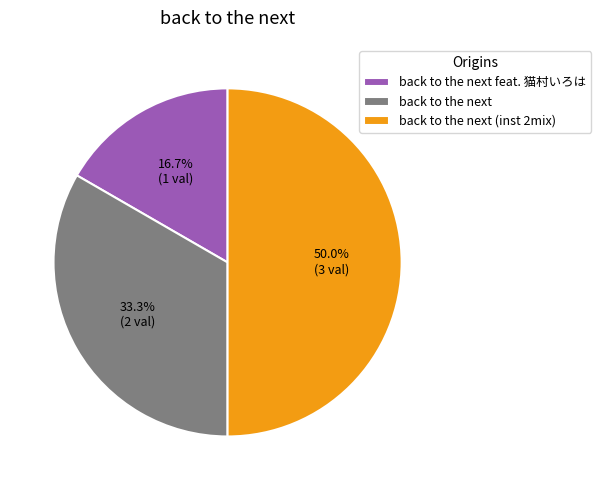

Which category has the smallest portion of the pie?

back to the next feat. 猫村いろは